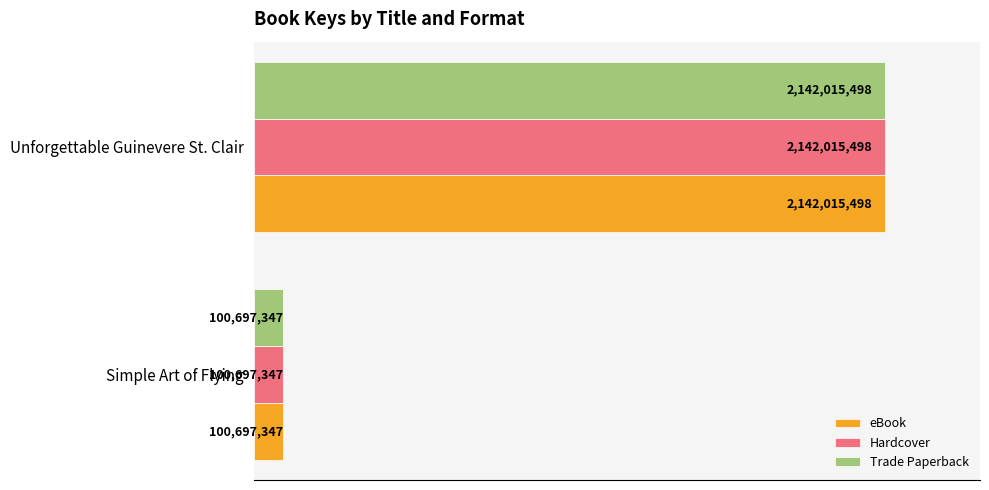

What are all the series names shown in the legend?

eBook, Hardcover, Trade Paperback